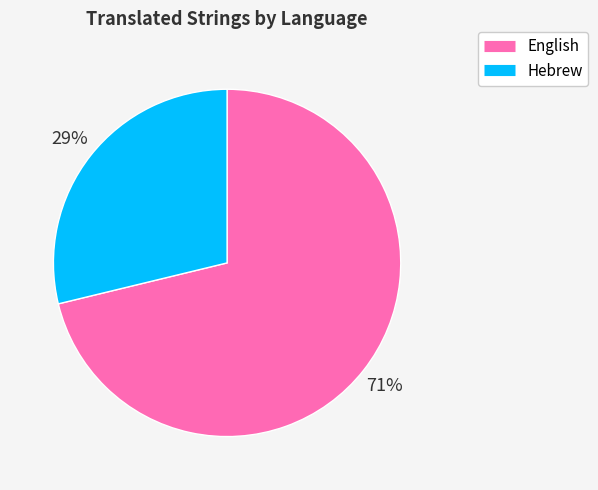

Rank the categories by value from highest to lowest.

English, Hebrew